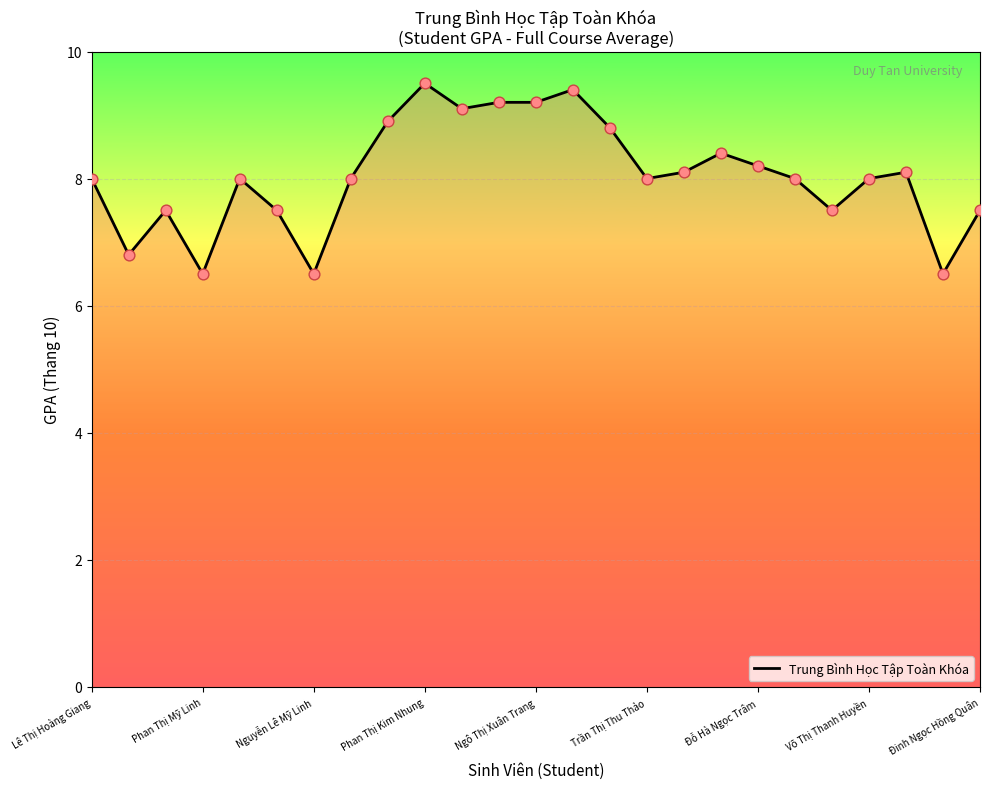

What is the difference between the maximum and minimum values?

3.0